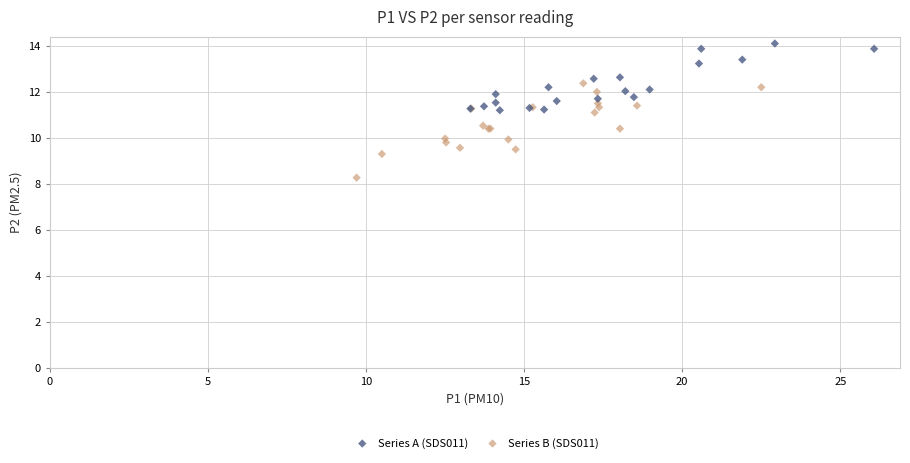

Which series has the largest Y range (max minus min)?

Series B (SDS011)